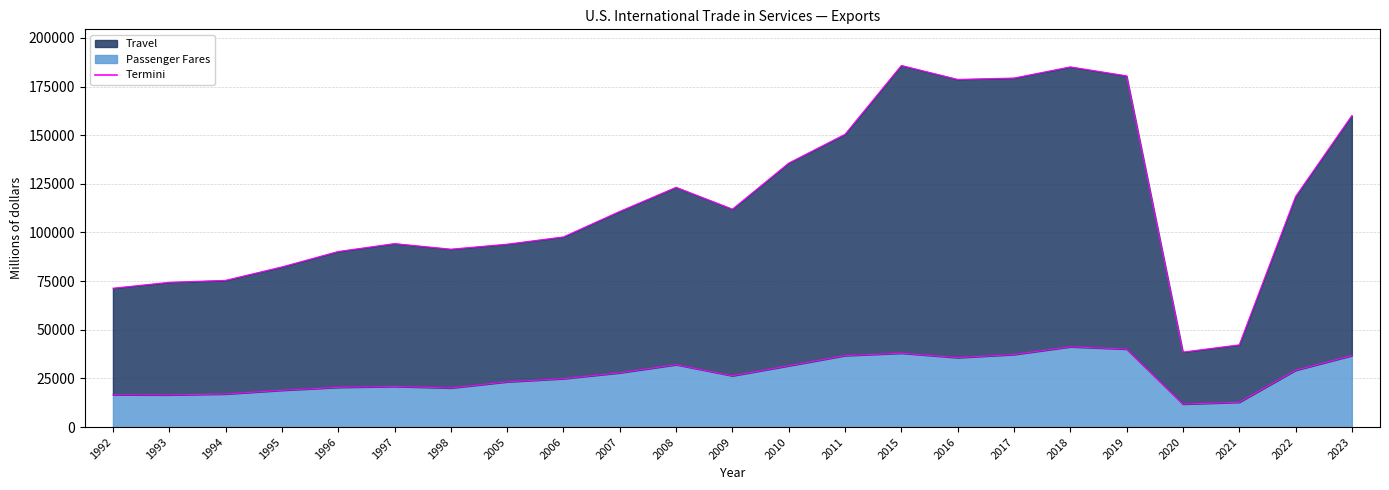

Which series has the widest spread of values?

Travel edge